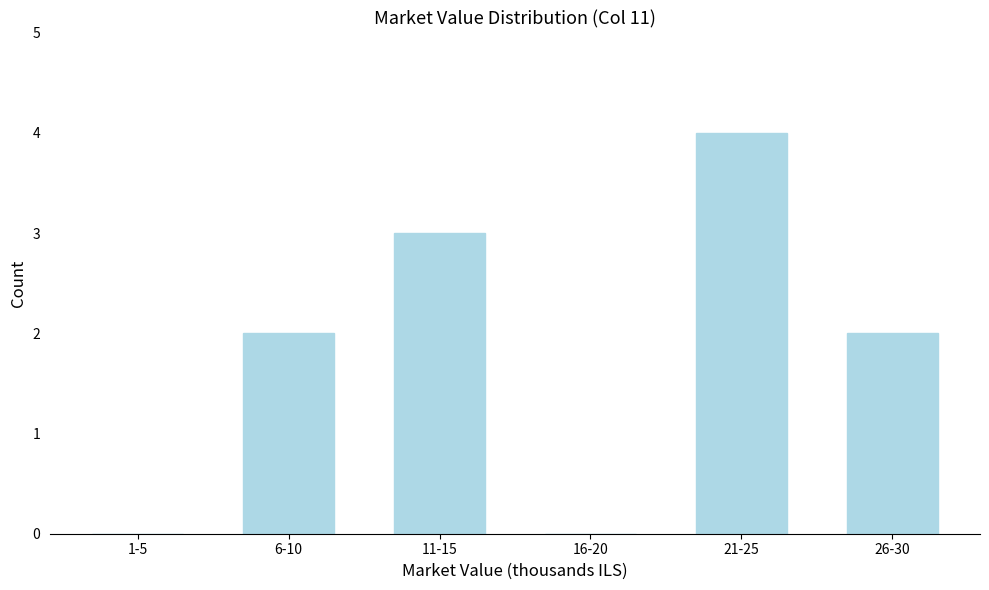

Reading left to right, what are all the values shown in this chart?

1-5=0	6-10=2	11-15=3	16-20=0	21-25=4	26-30=2